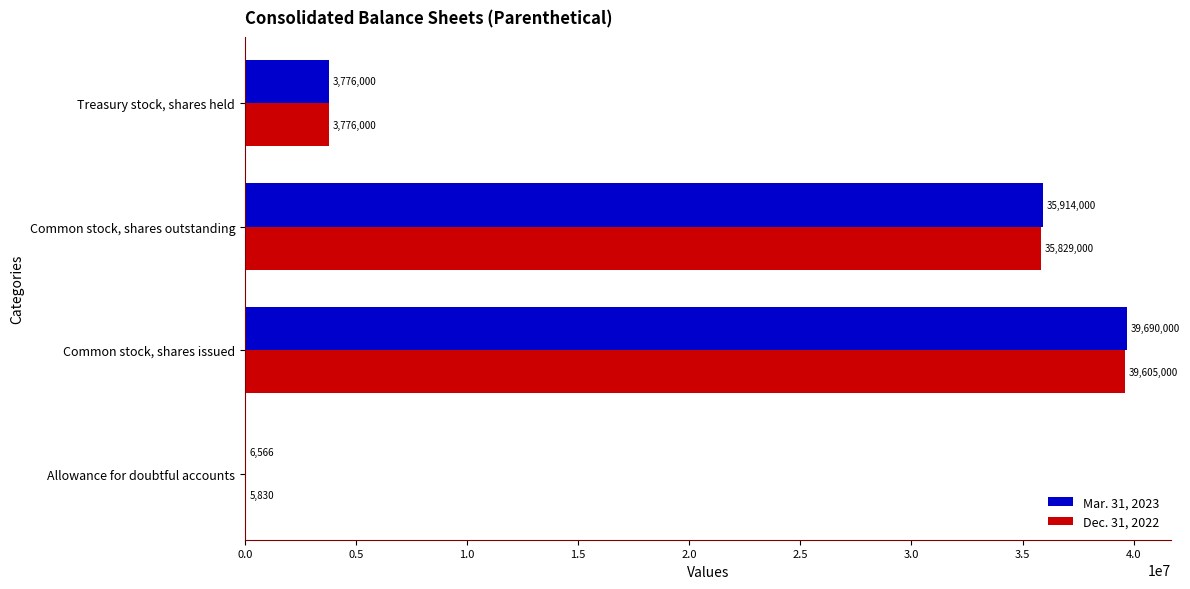

Which category has the highest value in the Mar. 31, 2023 series?

Common stock, shares issued